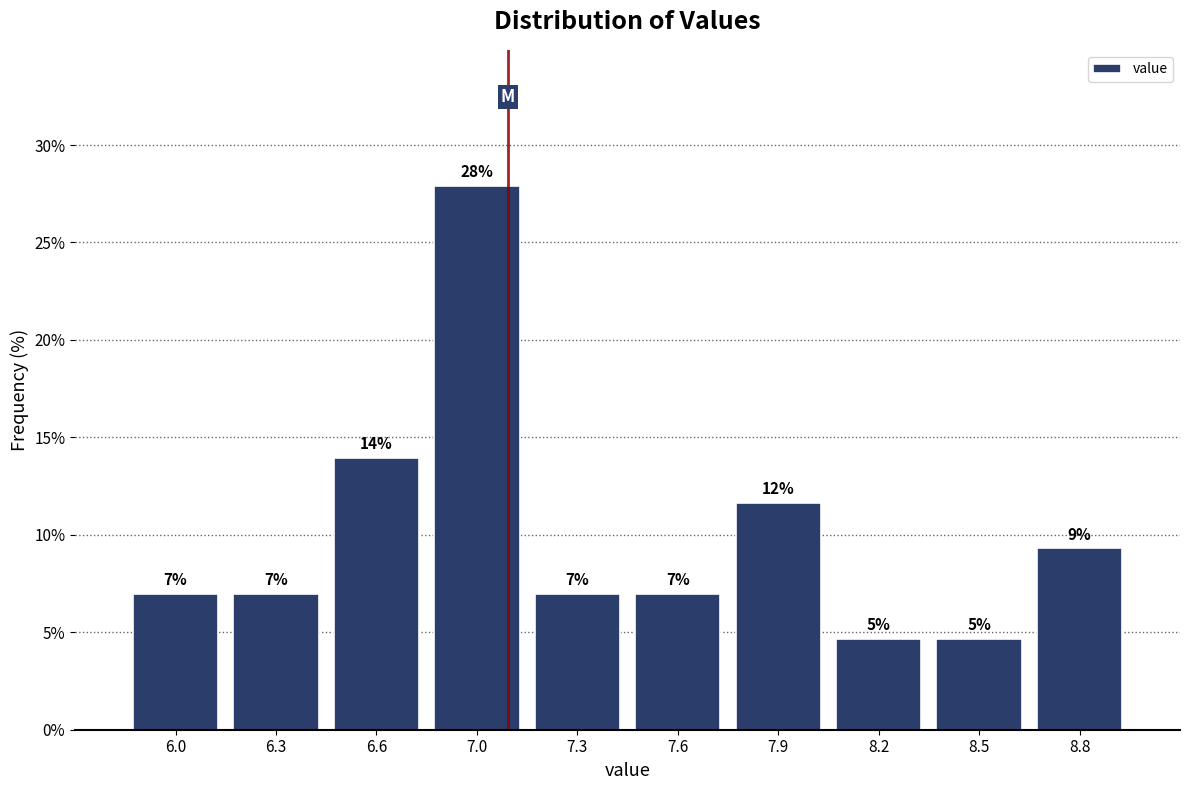

At which label does the data first exceed 6?

6.0